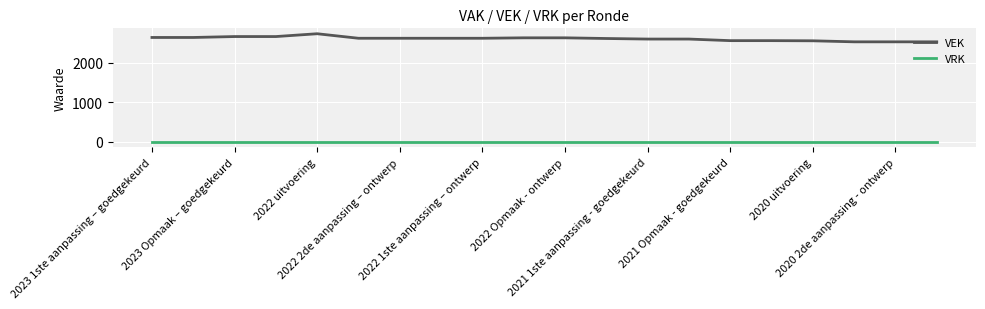

Rank the series by their average value, from lowest to highest.

VRK, VEK